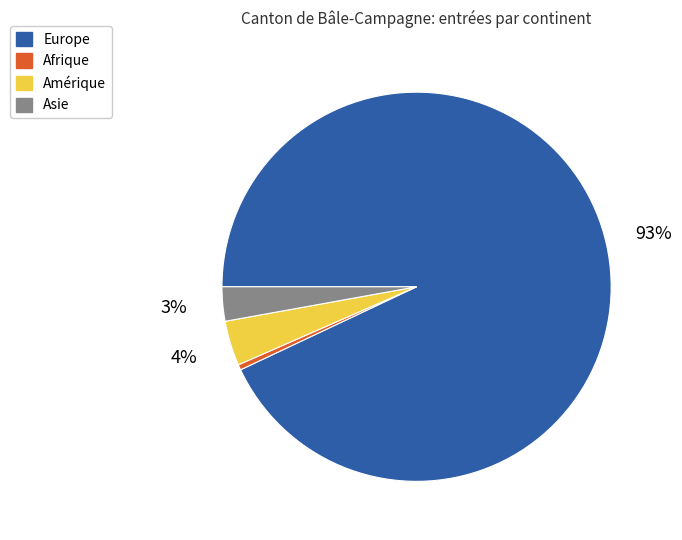

Is there a majority slice in this chart?

Yes